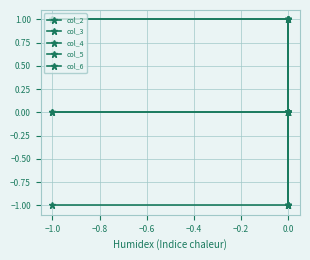

How many data points in col_2 are above 0?

1